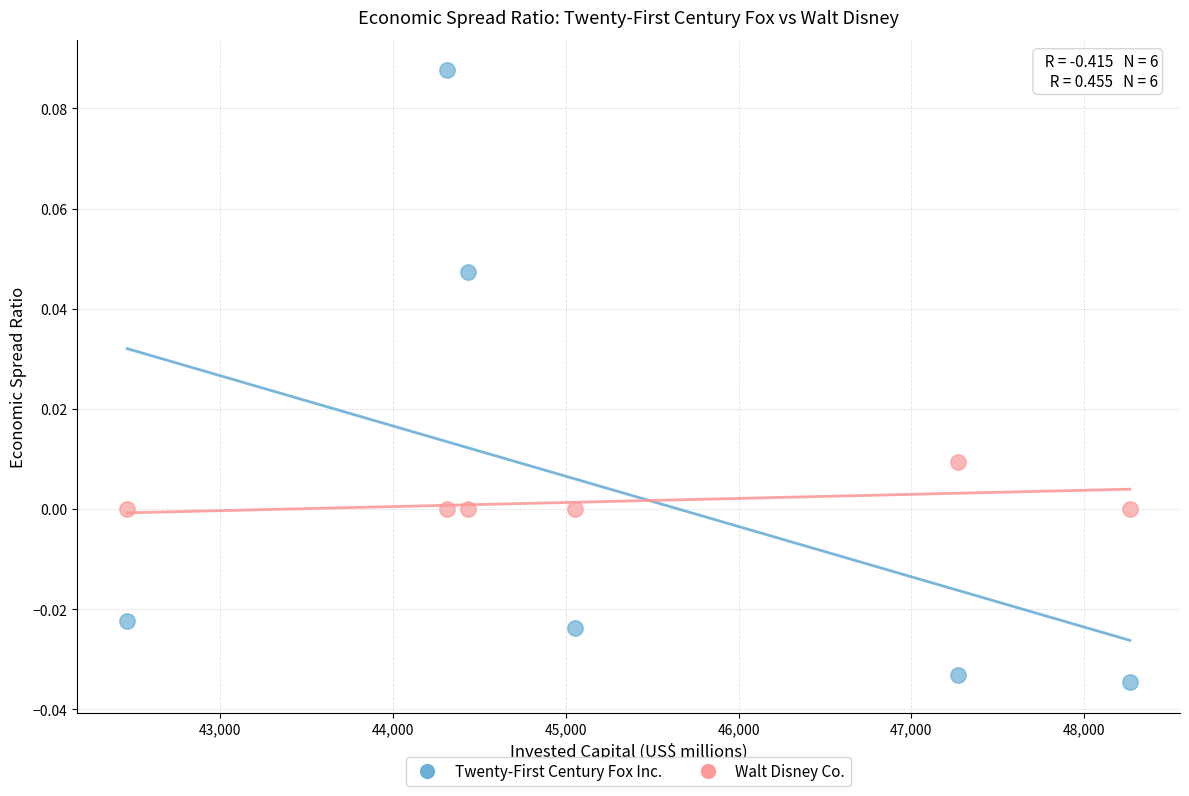

What are all the series names shown in the legend?

Twenty-First Century Fox Inc., Walt Disney Co.